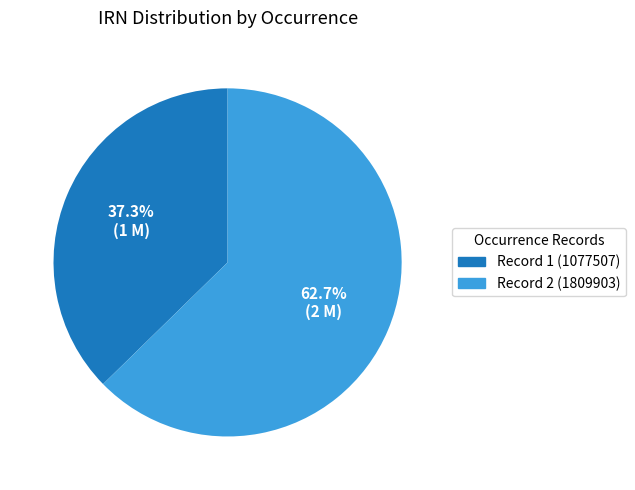

Is there a majority slice in this chart?

Yes